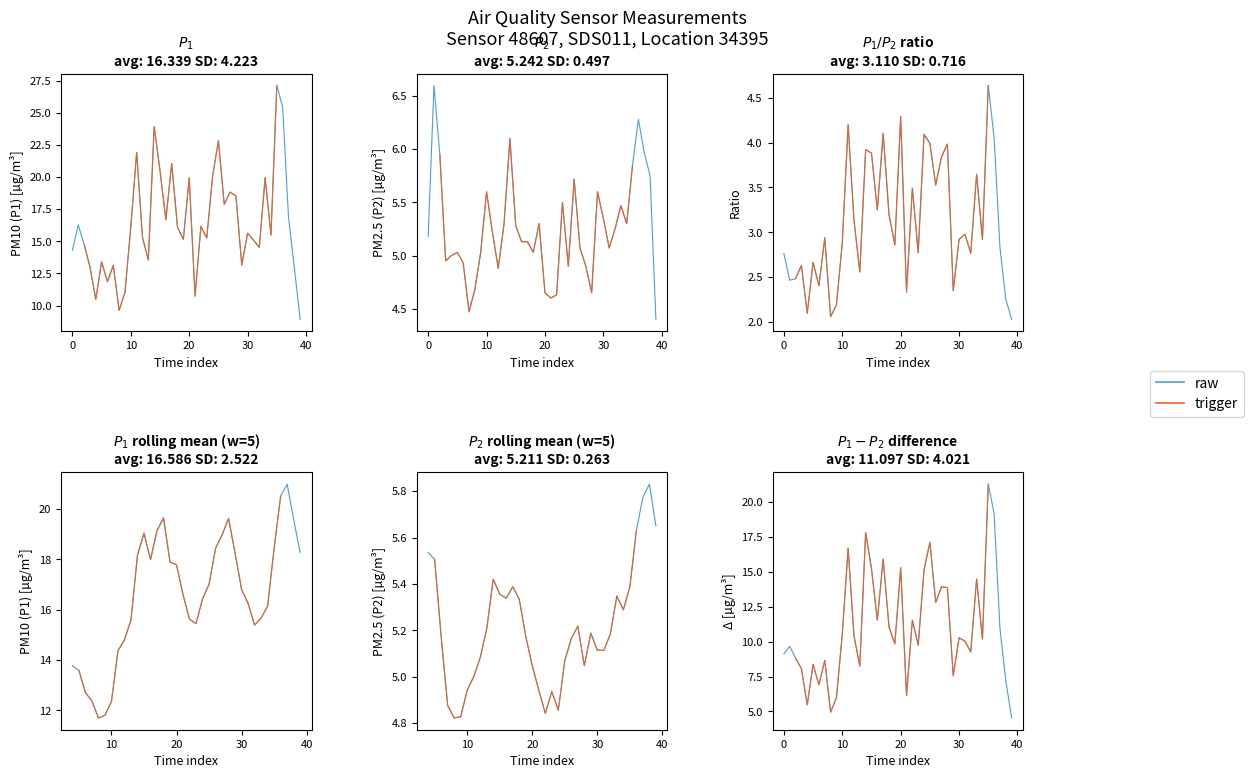

Does the chart have visible grid lines?

No